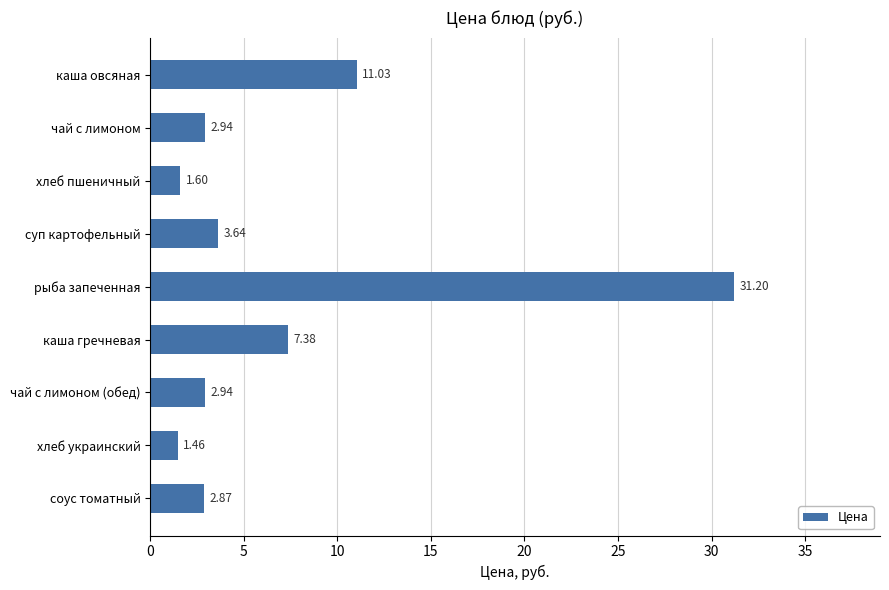

Count the number of categories in the chart.

9